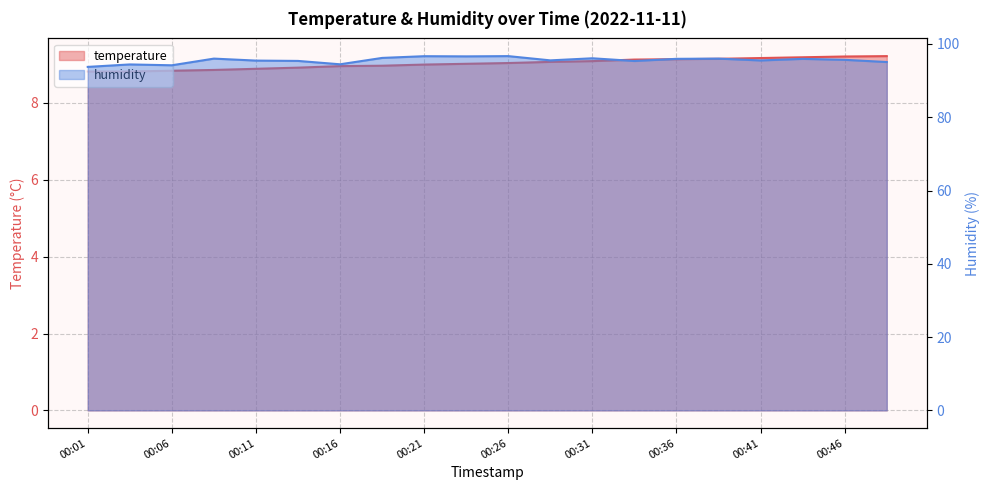

What is the average value of the temperature series?

9.0